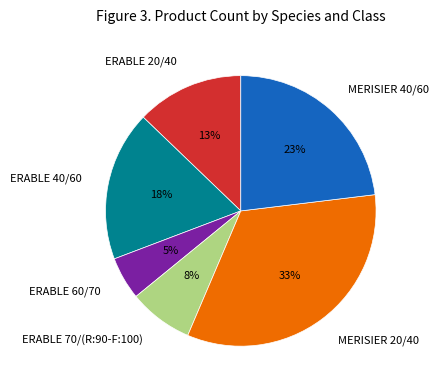

Combined, do ERABLE 40/60 and MERISIER 40/60 account for over 50%?

No